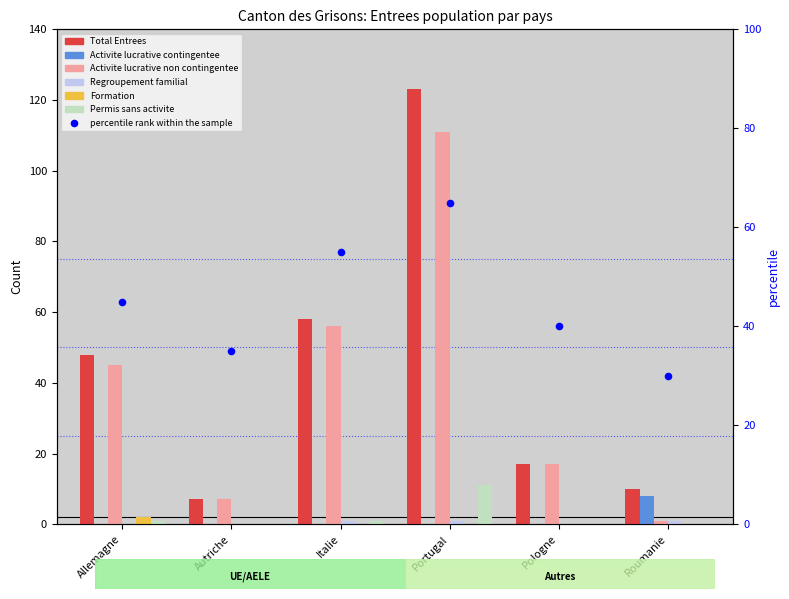

Which series has the largest Y range (max minus min)?

Total Entrees